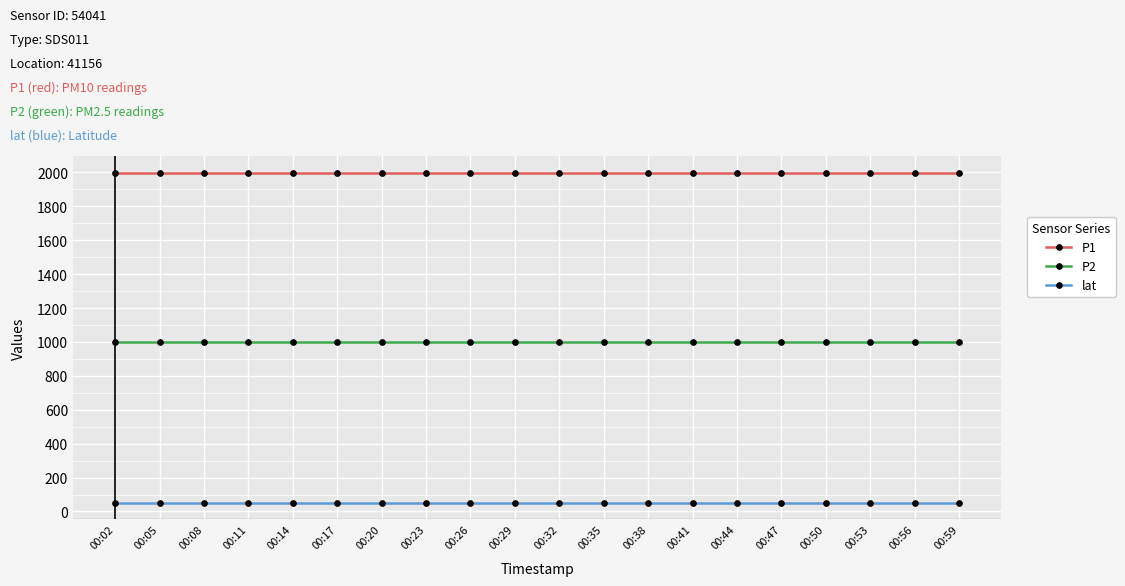

The value of P2 at 00:50 is 605.7. True or false?

False